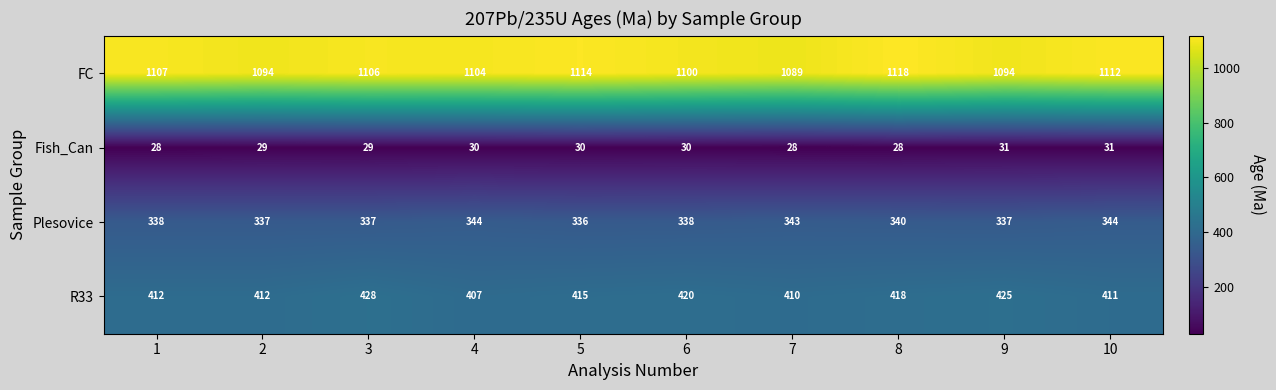

At which label is Plesovice closest to 340?

8